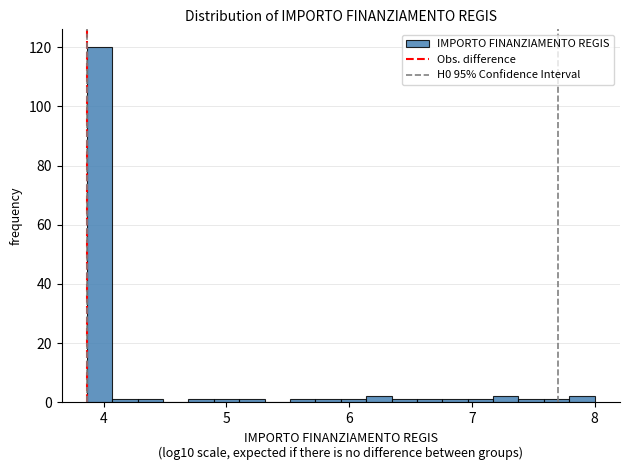

Read against the x-axis, roughly where is the centre of the tallest bar?

4.0